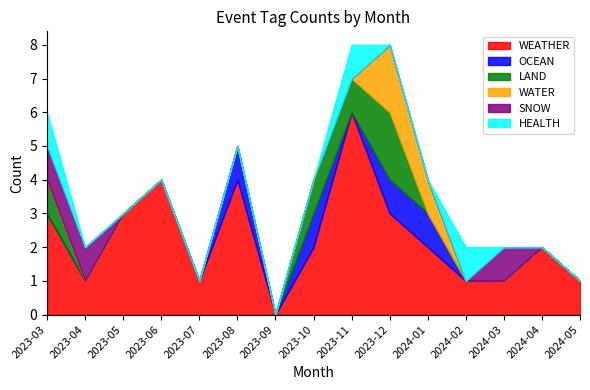

Reading left to right, extract all data points from this chart.

WEATHER: 2023-03=3	2023-04=1	2023-05=3	2023-06=4	2023-07=1	2023-08=4	2023-09=0	2023-10=2	2023-11=6	2023-12=3	2024-01=2	2024-02=1	2024-03=1	2024-04=2	2024-05=1
OCEAN: 2023-03=0	2023-04=0	2023-05=0	2023-06=0	2023-07=0	2023-08=1	2023-09=0	2023-10=1	2023-11=0	2023-12=1	2024-01=1	2024-02=0	2024-03=0	2024-04=0	2024-05=0
LAND: 2023-03=1	2023-04=0	2023-05=0	2023-06=0	2023-07=0	2023-08=0	2023-09=0	2023-10=1	2023-11=1	2023-12=2	2024-01=0	2024-02=0	2024-03=0	2024-04=0	2024-05=0
WATER: 2023-03=0	2023-04=0	2023-05=0	2023-06=0	2023-07=0	2023-08=0	2023-09=0	2023-10=0	2023-11=0	2023-12=2	2024-01=1	2024-02=0	2024-03=0	2024-04=0	2024-05=0
SNOW: 2023-03=1	2023-04=1	2023-05=0	2023-06=0	2023-07=0	2023-08=0	2023-09=0	2023-10=0	2023-11=0	2023-12=0	2024-01=0	2024-02=0	2024-03=1	2024-04=0	2024-05=0
HEALTH: 2023-03=1	2023-04=0	2023-05=0	2023-06=0	2023-07=0	2023-08=0	2023-09=0	2023-10=0	2023-11=1	2023-12=0	2024-01=0	2024-02=1	2024-03=0	2024-04=0	2024-05=0